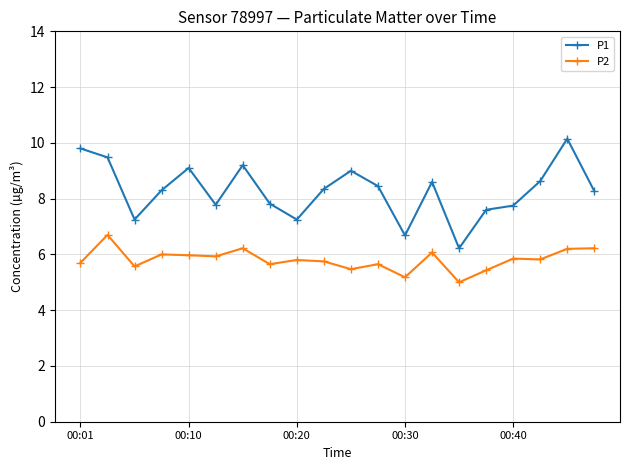

Rank the series by their average value, from highest to lowest.

P1, P2